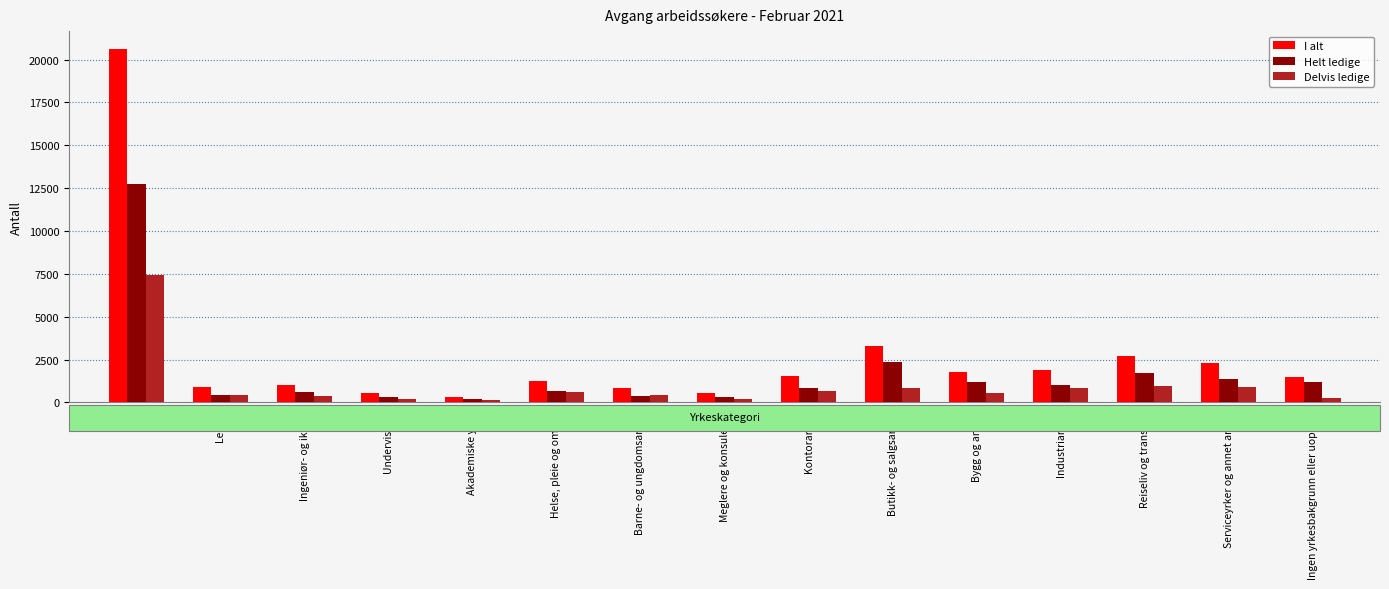

Rank the series by their average value, from lowest to highest.

Delvis ledige, Helt ledige, I alt